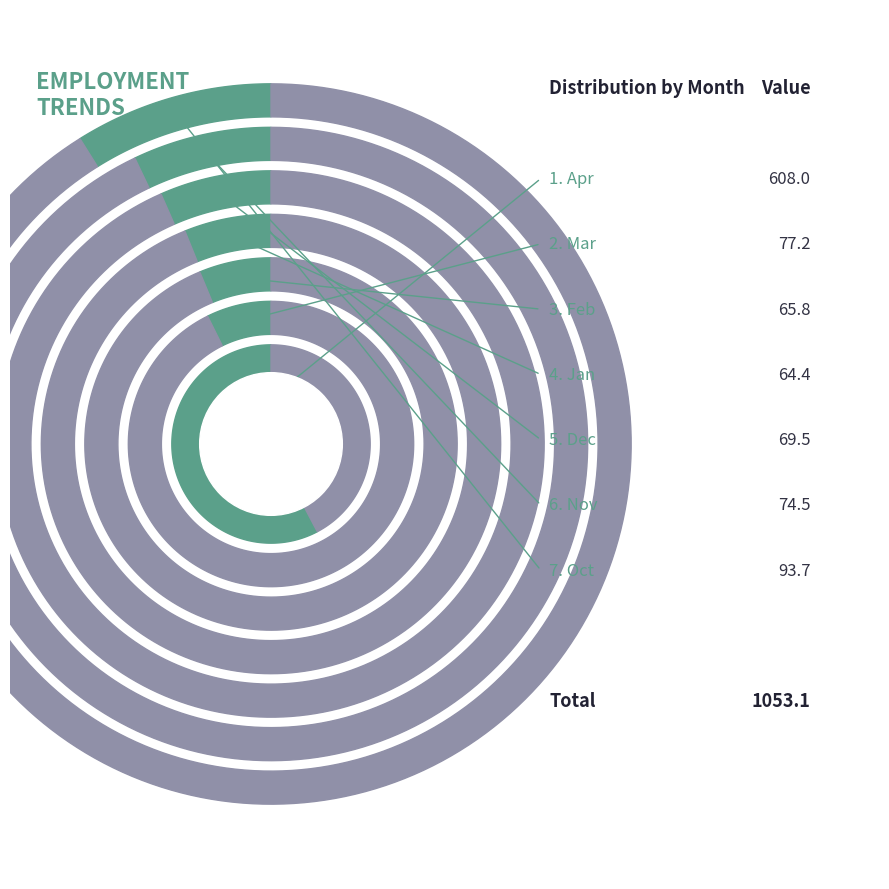

Rank the categories by value from lowest to highest.

Jan, Feb, Dec, Nov, Mar, Oct, Apr